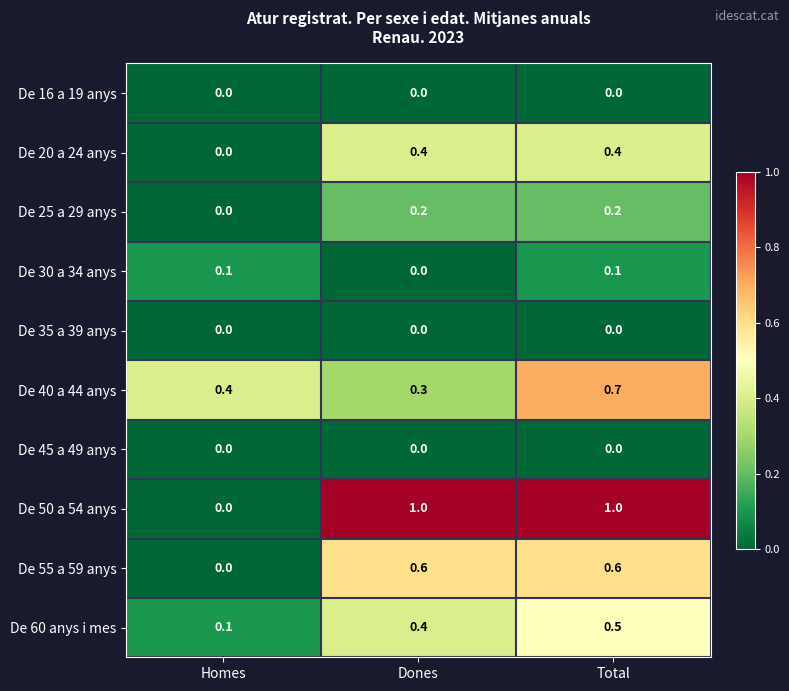

Is it true that De 40 a 44 anys equals 0.4 at Homes?

True